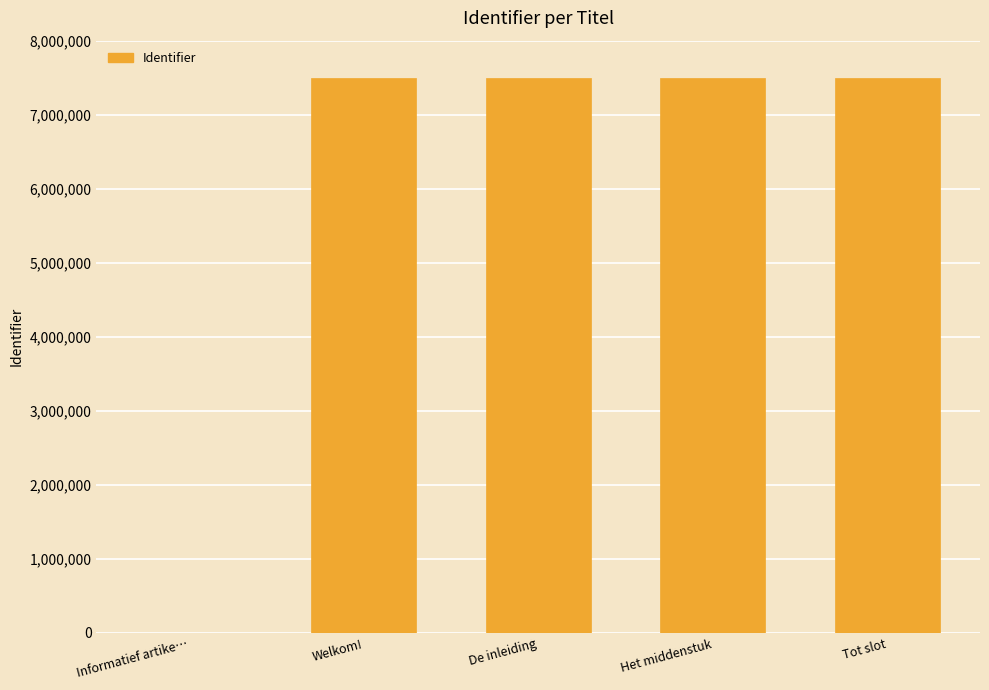

How many distinct data groups are displayed?

1